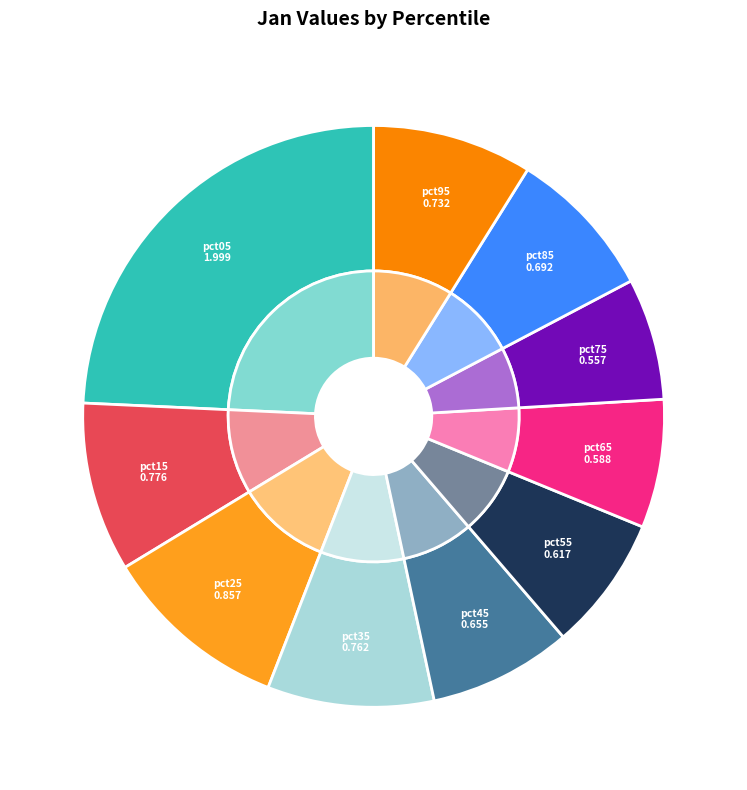

What is the total percentage of pct25 and pct95?

19.3%